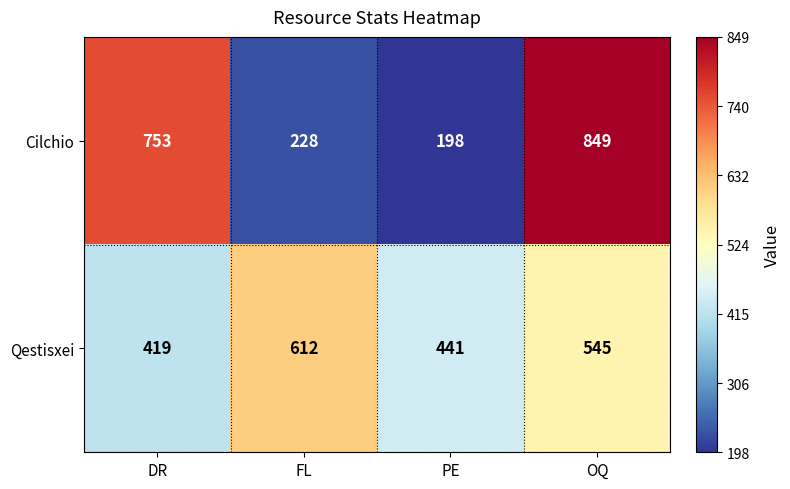

Which series has the largest range (max minus min)?

Cilchio